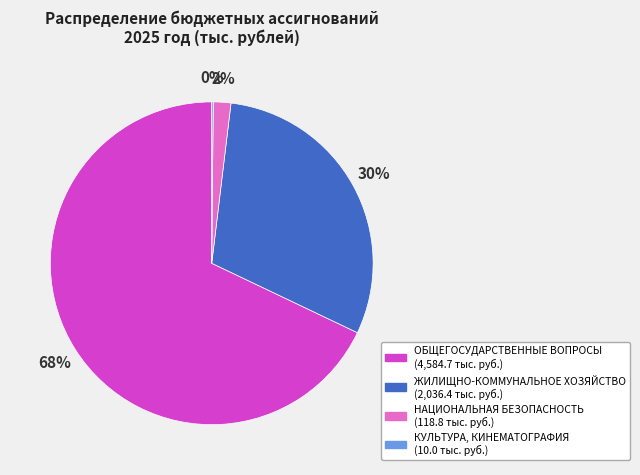

To the nearest percent, what percentage of the pie is ОБЩЕГОСУДАРСТВЕННЫЕ ВОПРОСЫ?

68%